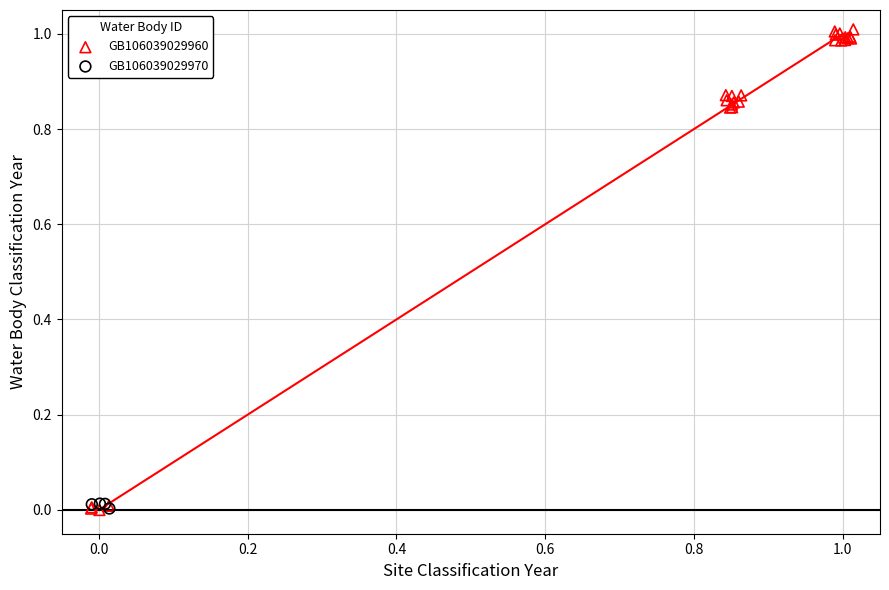

Which series contains the highest Y value?

GB106039029960